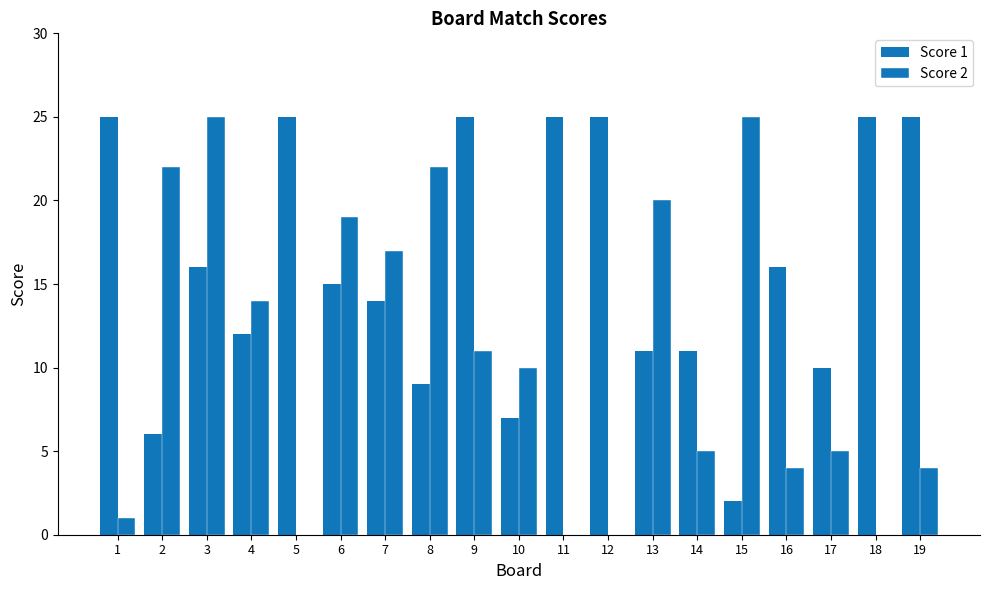

Is it true that Score 1 equals 14 at 8?

False